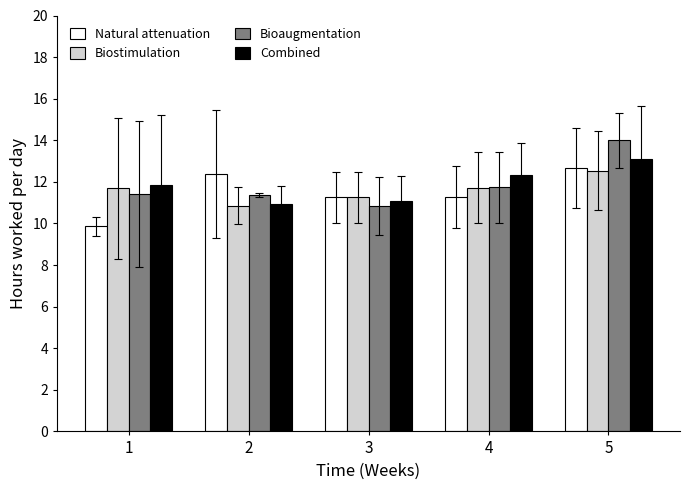

Between 2 and 3, which series saw the biggest shift?

Natural attenuation